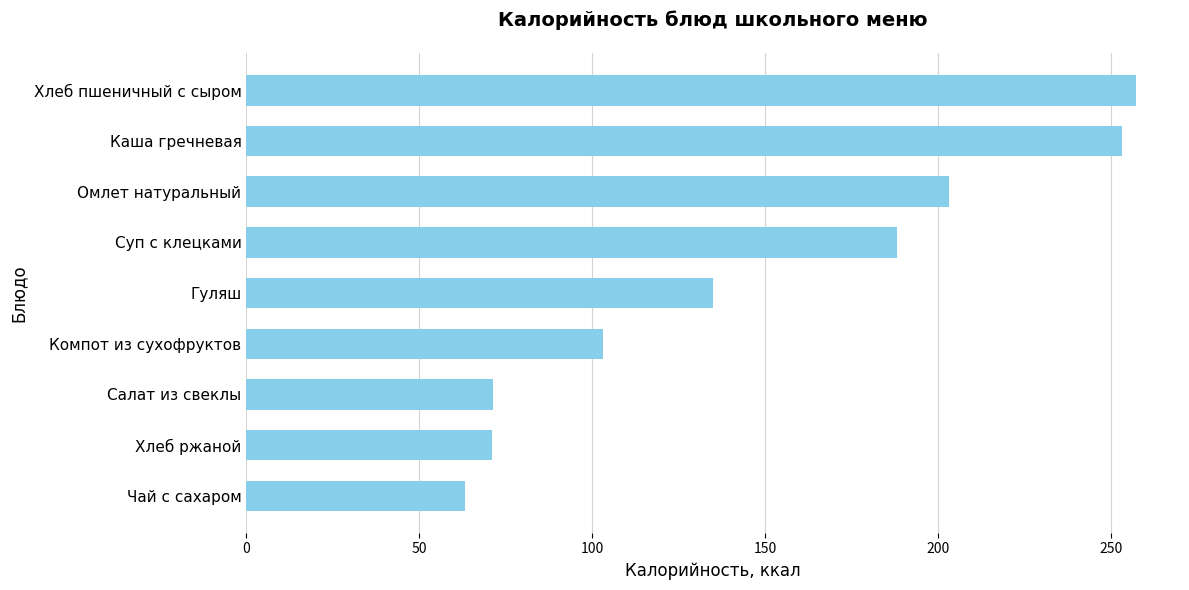

What is the approximate value at Гуляш?

135.0